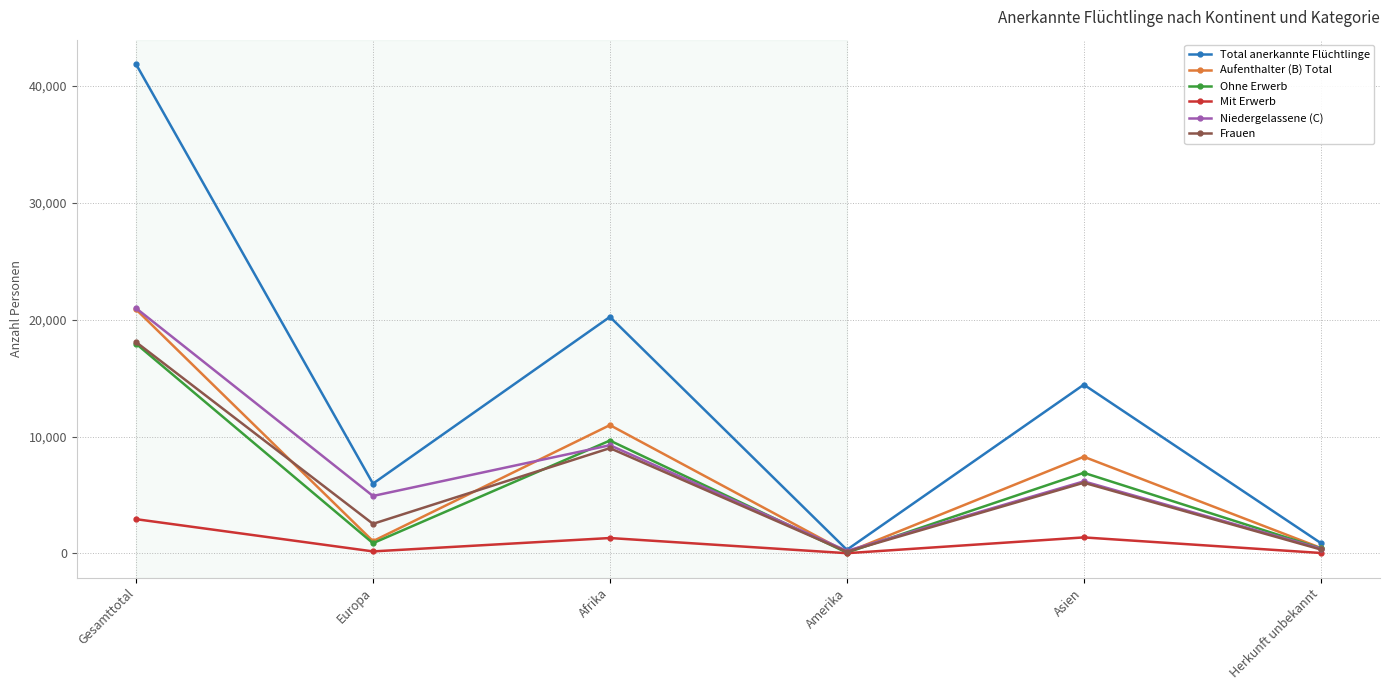

What is the total value across all series at Europa?

15527